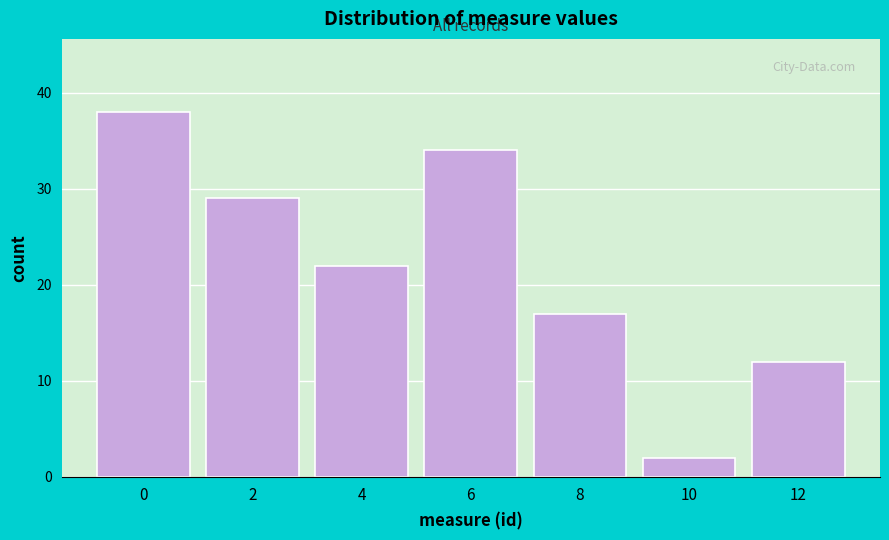

Reading left to right, list all the values displayed in this chart.

0=38	2=29	4=22	6=34	8=17	10=2	12=12